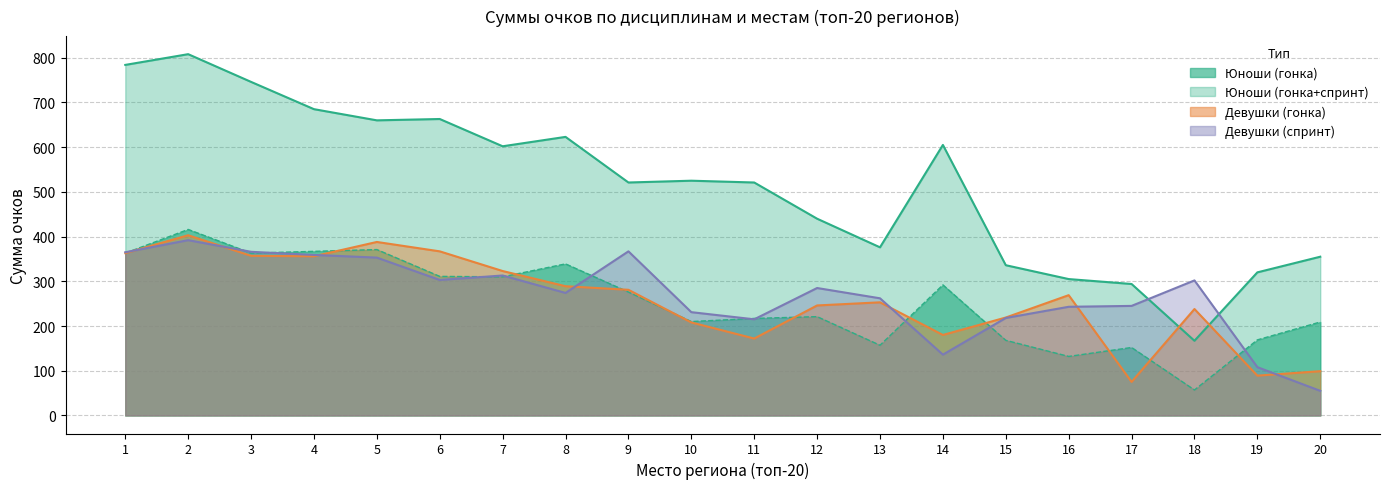

How many intersections are there between Сумма очков девушки (спринт) and Сумма очков юноши (гонка)?

11